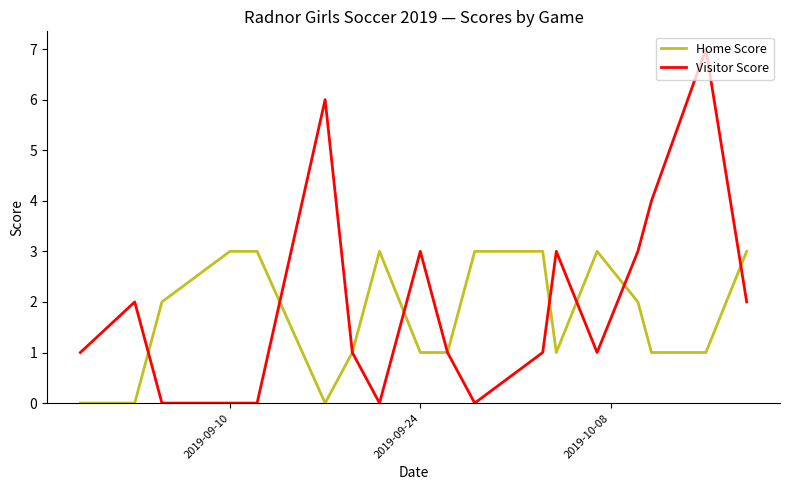

What is the maximum value for Visitor Score?

7